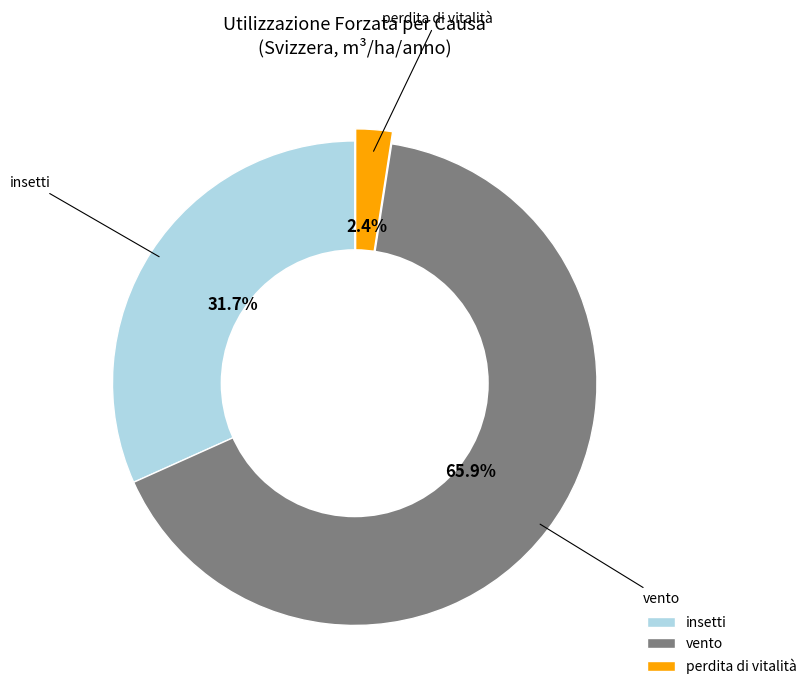

To the nearest percent, what portion does vento represent?

66%